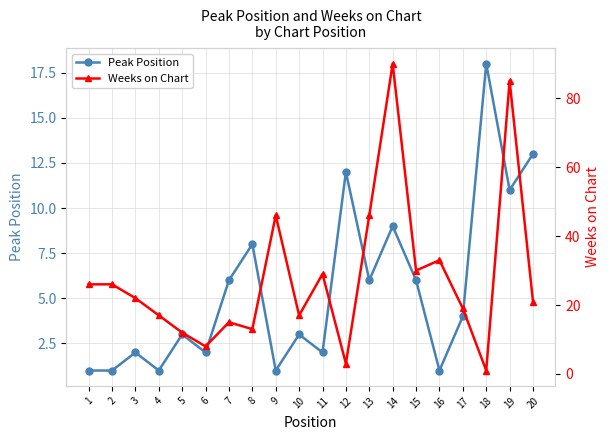

How many times do Weeks on Chart and Peak Position cross each other?

4